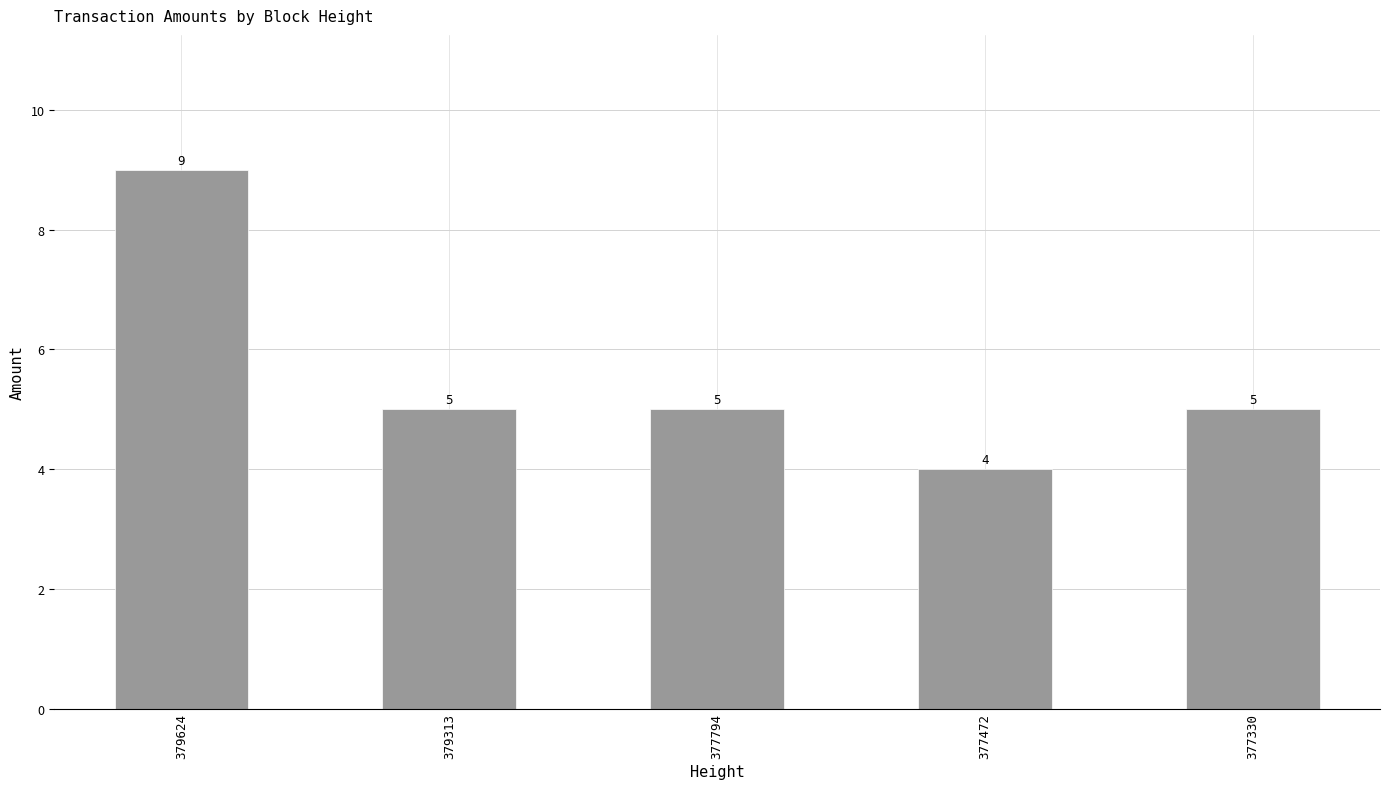

What is the value of the 4th bar from the left?

4